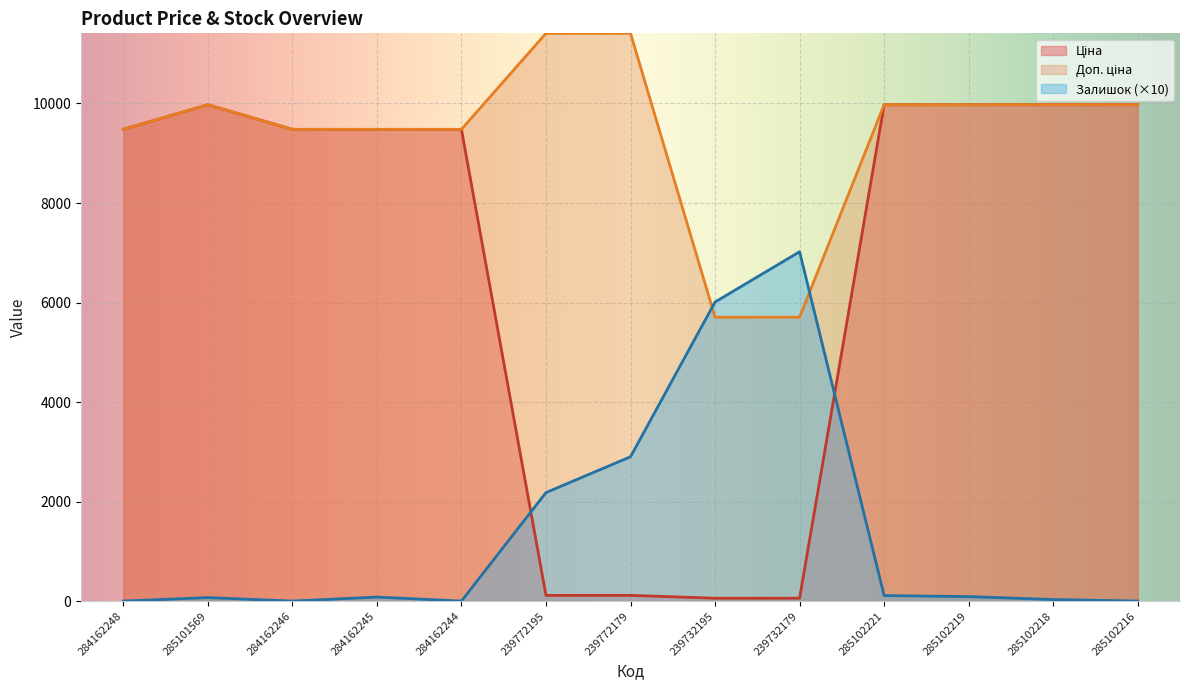

Where is Ціна nearest to the value 5016?

284162248